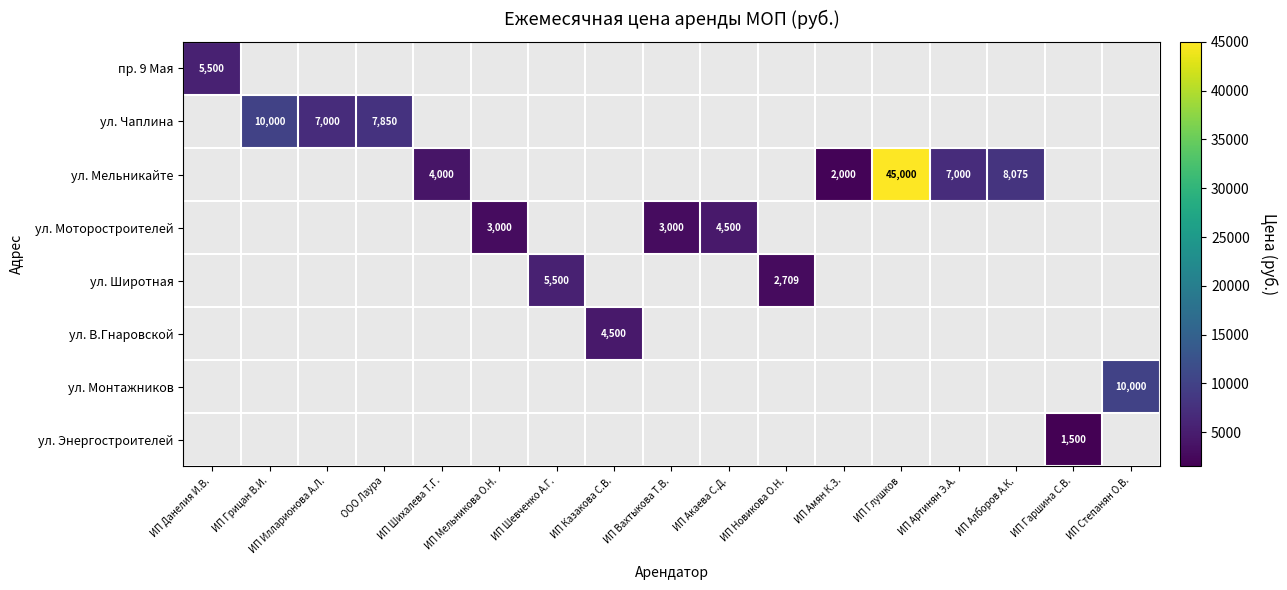

True or false: ул. Мельникайте has a value of 5641 at ИП Шихалева Т.Г..

False